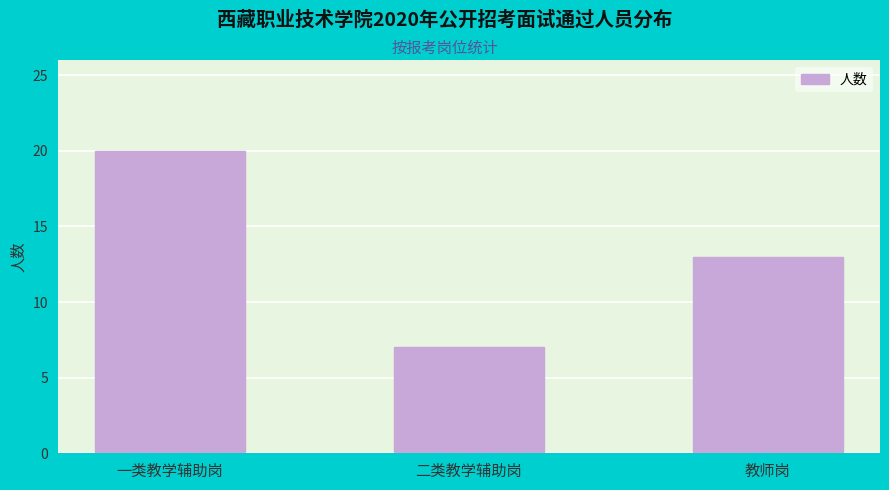

What is the label of the 1st bar from the left?

一类教学辅助岗